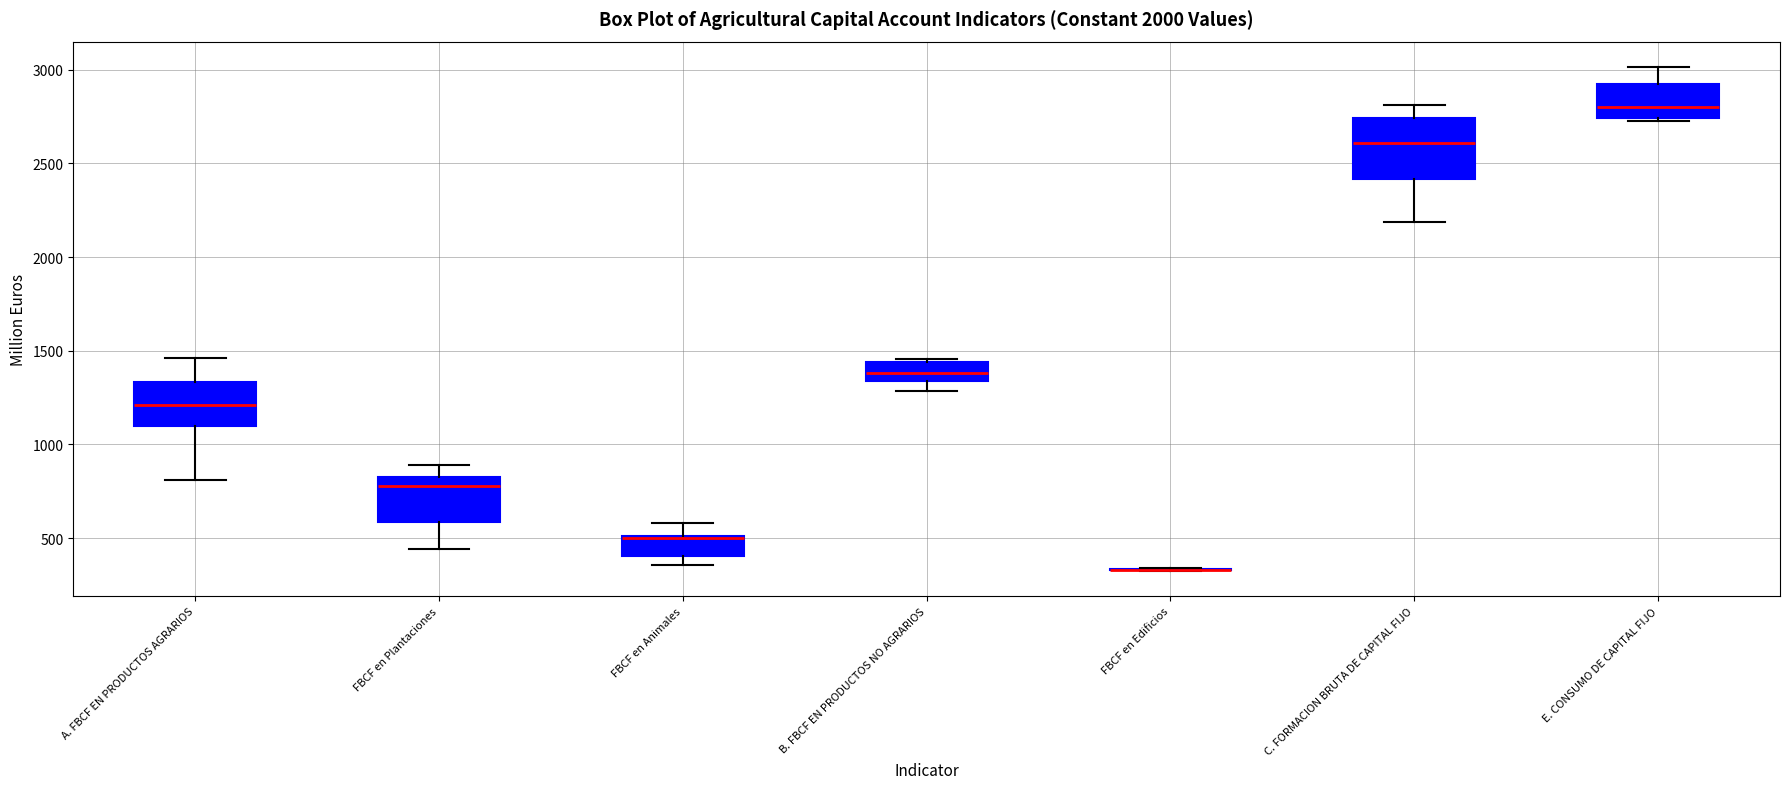

Which box is the tallest, from its lower edge to its upper edge?

C. FORMACION BRUTA DE CAPITAL FIJO